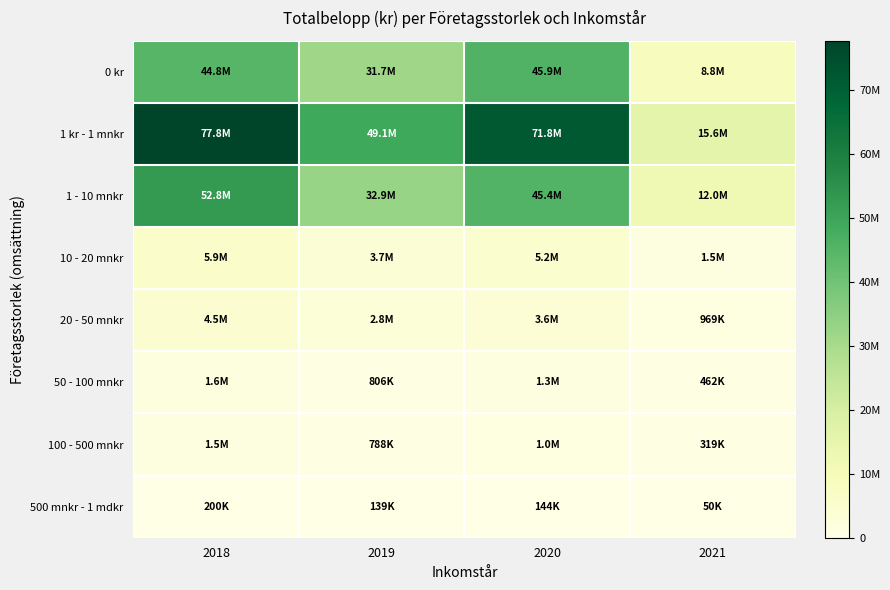

At how many categories does at least one series exceed 69501141?

2